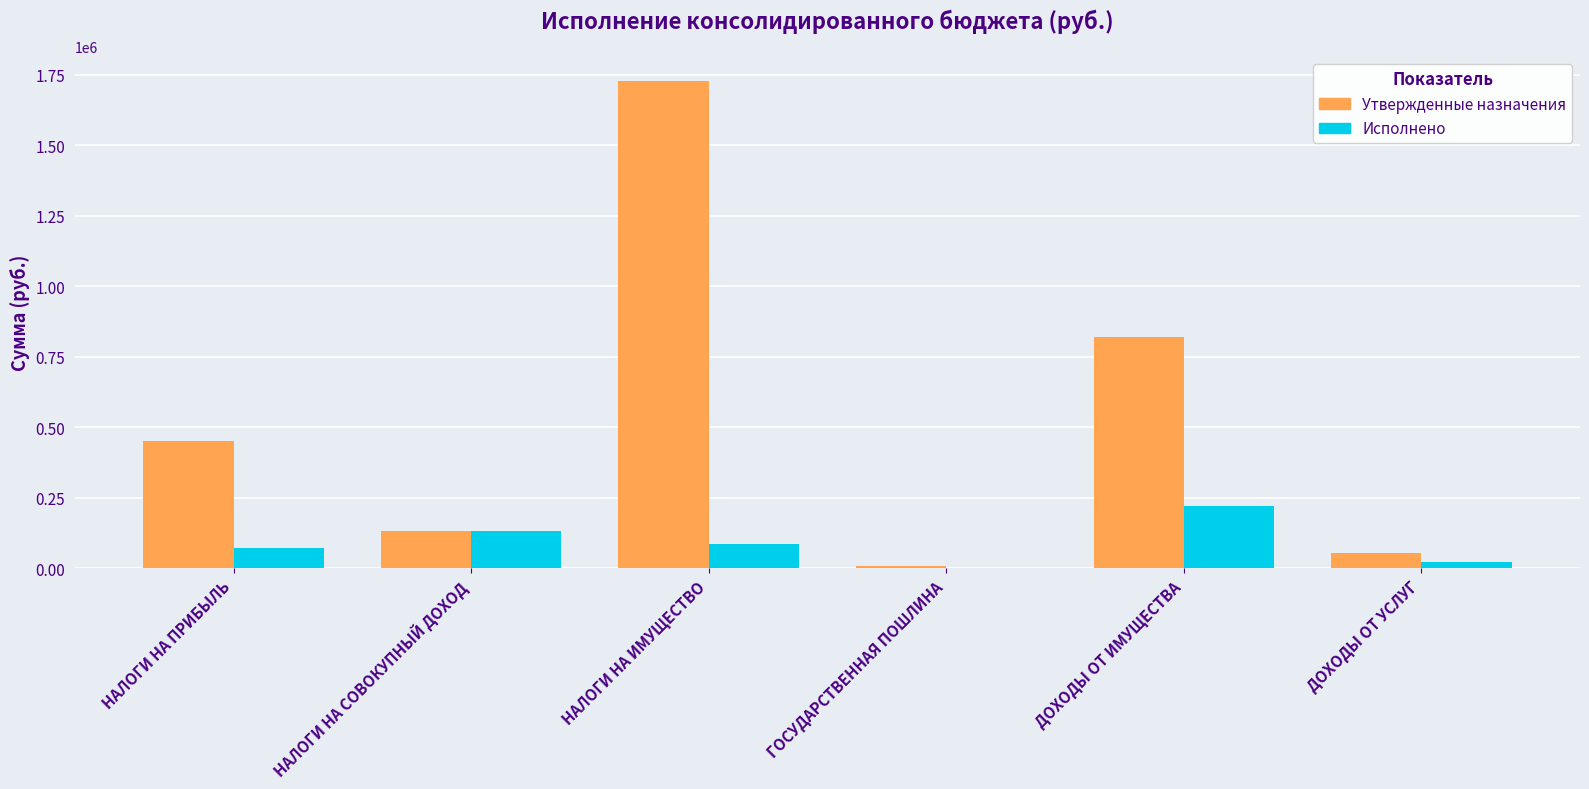

Which series changed the most between НАЛОГИ НА СОВОКУПНЫЙ ДОХОД and ДОХОДЫ ОТ УСЛУГ?

Исполнено